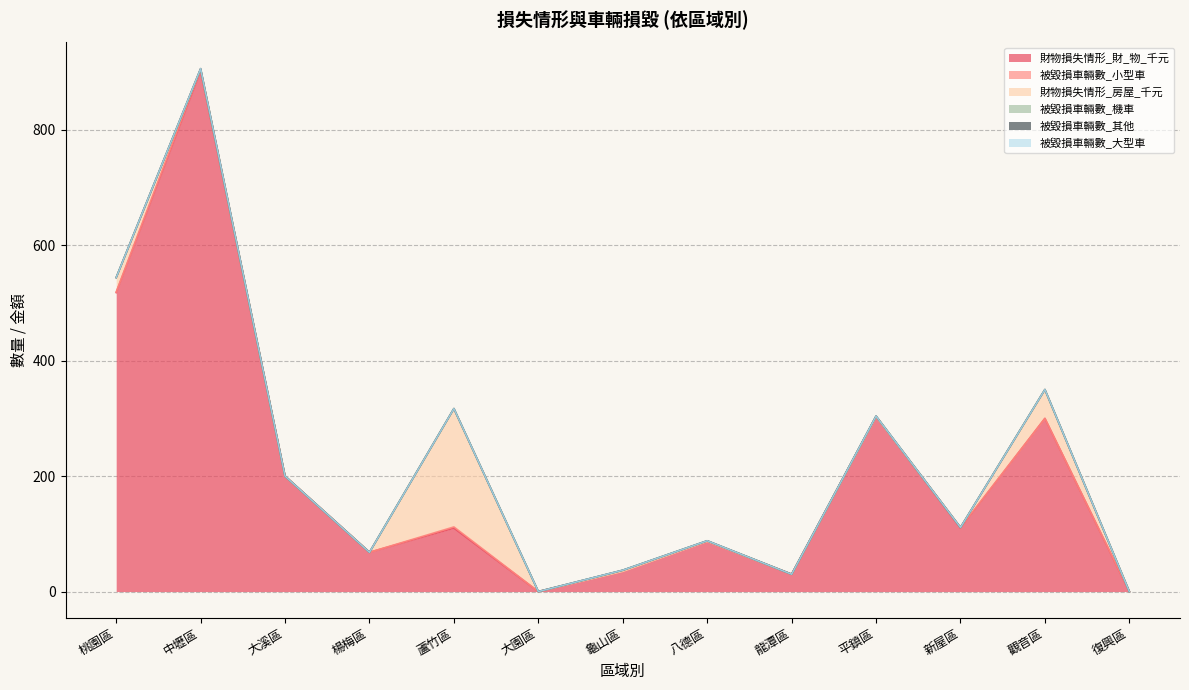

At which label does 被毀損車輛數_小型車 reach its peak?

中壢區